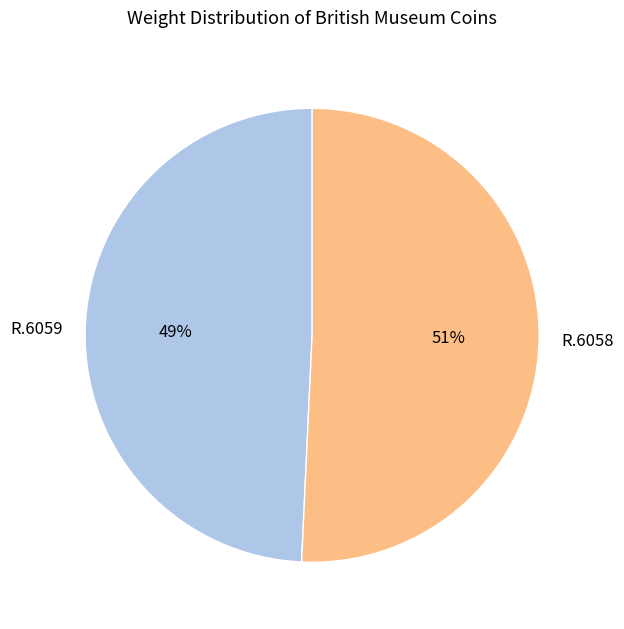

How many slices are in this pie chart?

2